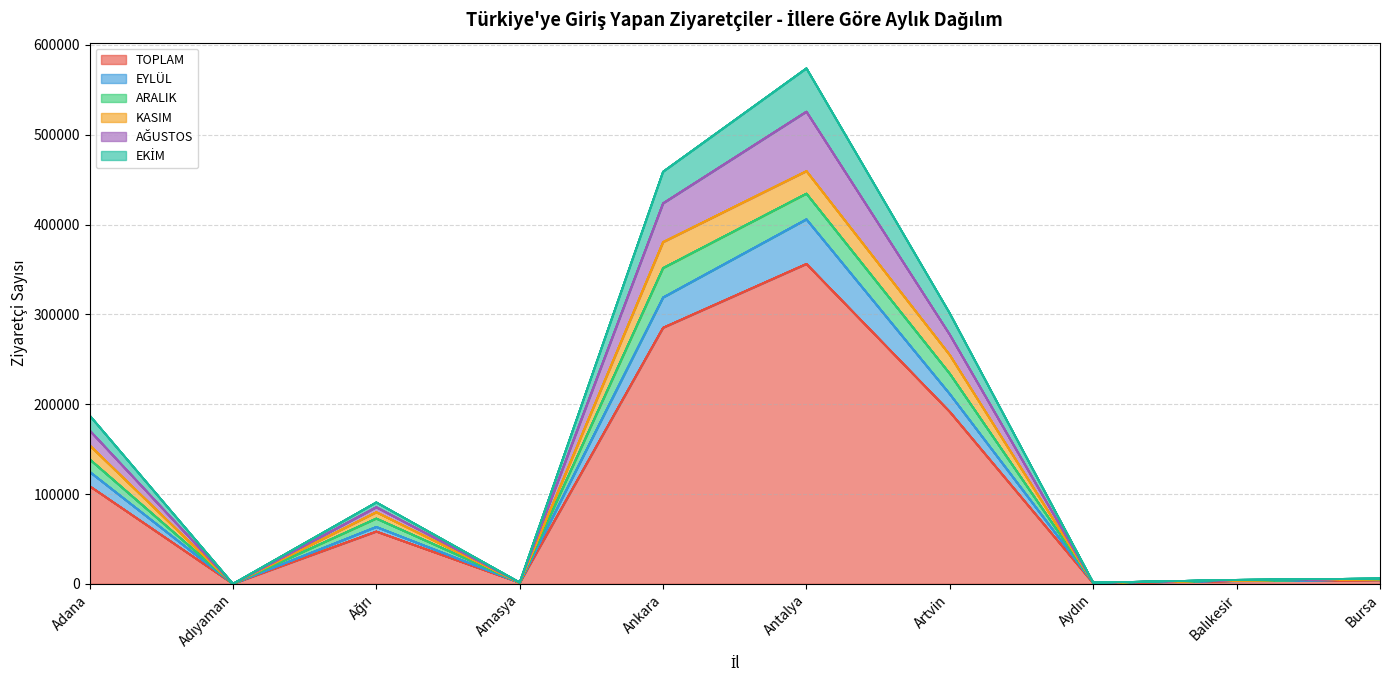

Rank the categories by EYLÜL value from lowest to highest.

Adıyaman, Aydın, Amasya, Balıkesir, Bursa, Ağrı, Adana, Artvin, Ankara, Antalya